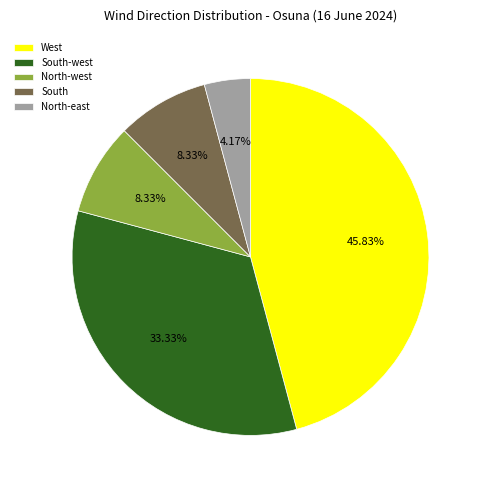

Does West represent more than half of the total?

No